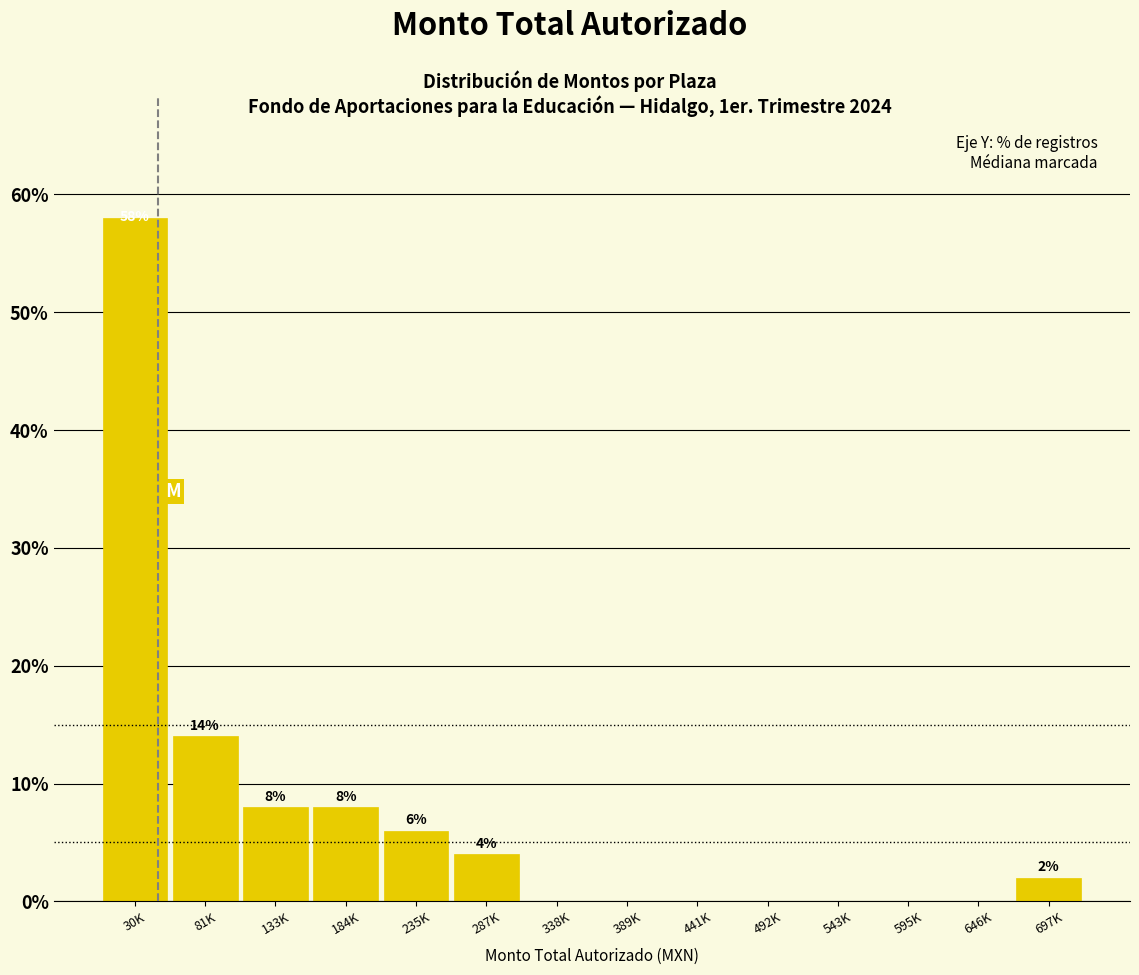

Reading left to right, extract all data points from this chart.

30K=58.0	81K=14.0	133K=8.0	184K=8.0	235K=6.0	287K=4.0	338K=0.0	389K=0.0	441K=0.0	492K=0.0	543K=0.0	595K=0.0	646K=0.0	697K=2.0